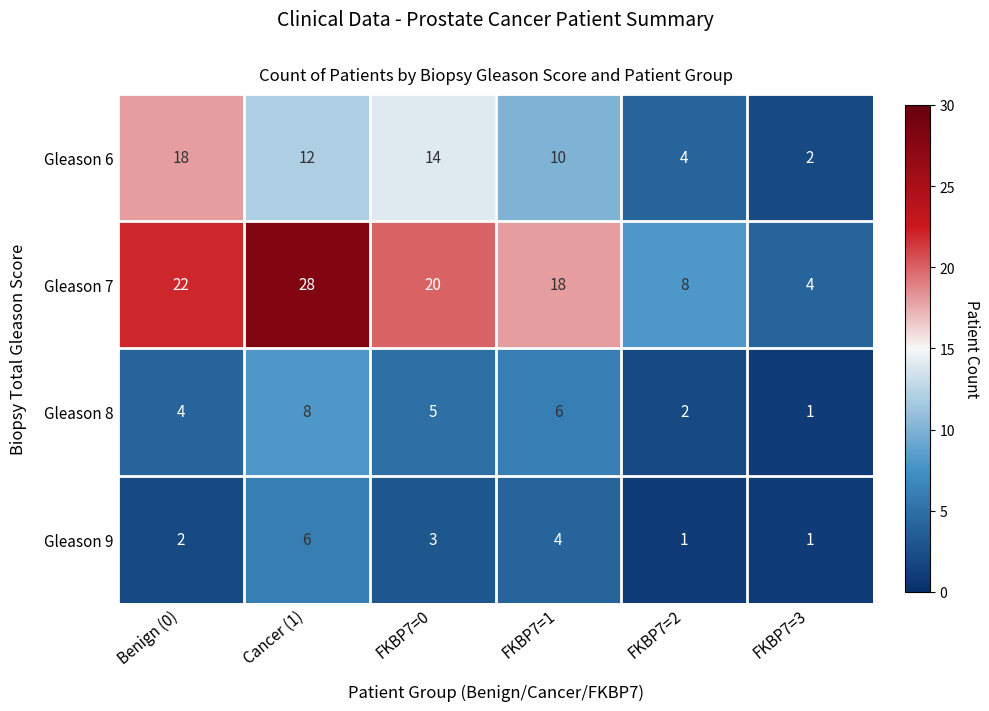

Between FKBP7=1 and FKBP7=3, which series saw the biggest shift?

Gleason 7